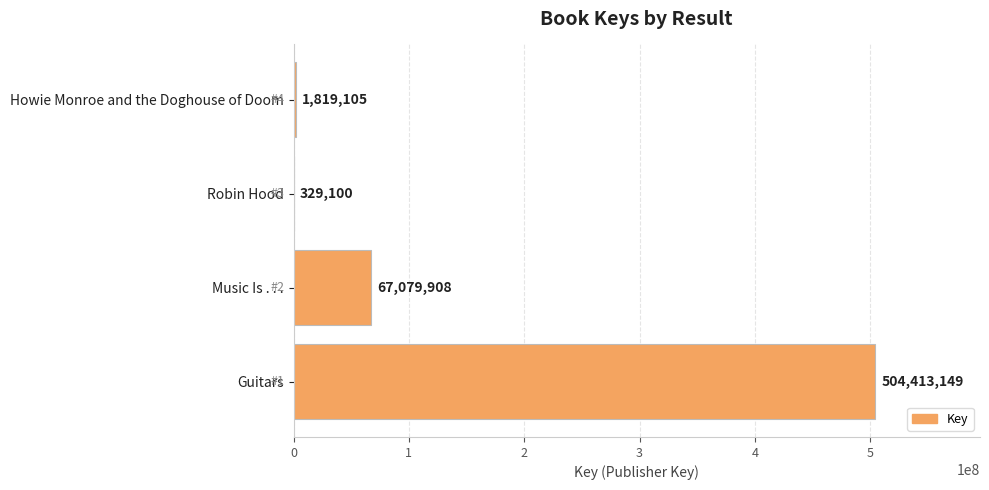

What is the maximum value shown in the chart?

504413149